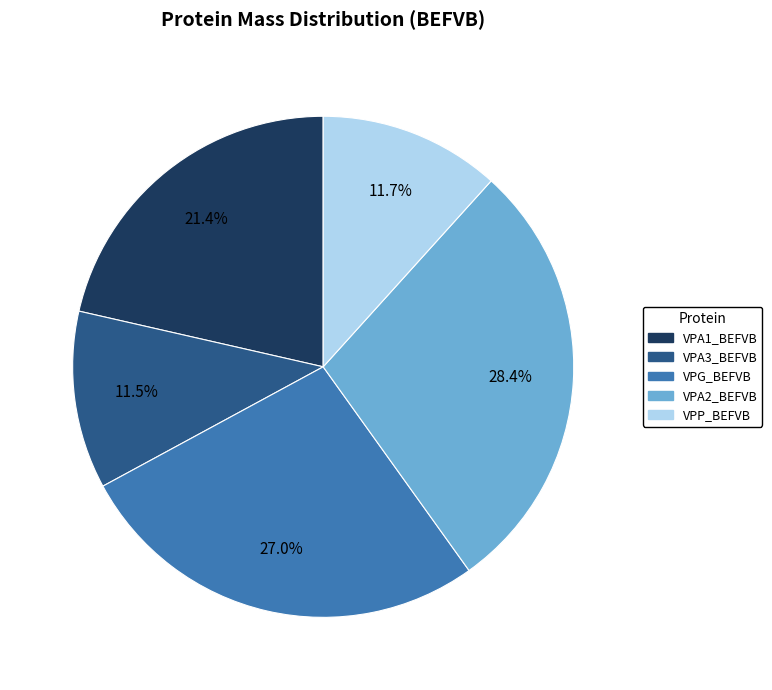

What is the ratio of the value at VPA1_BEFVB to the value at VPA2_BEFVB?

0.8